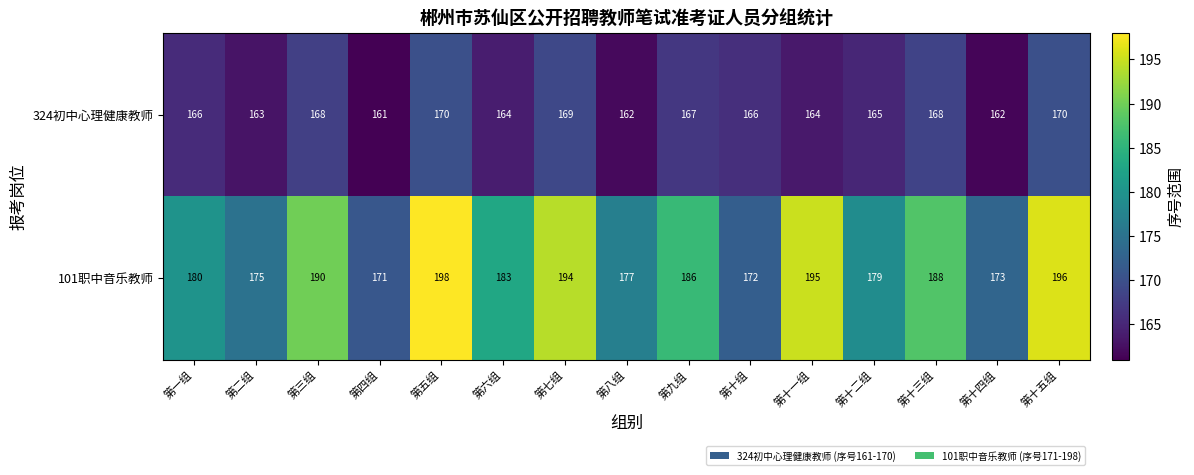

Which series has the largest total across all categories?

101职中音乐教师